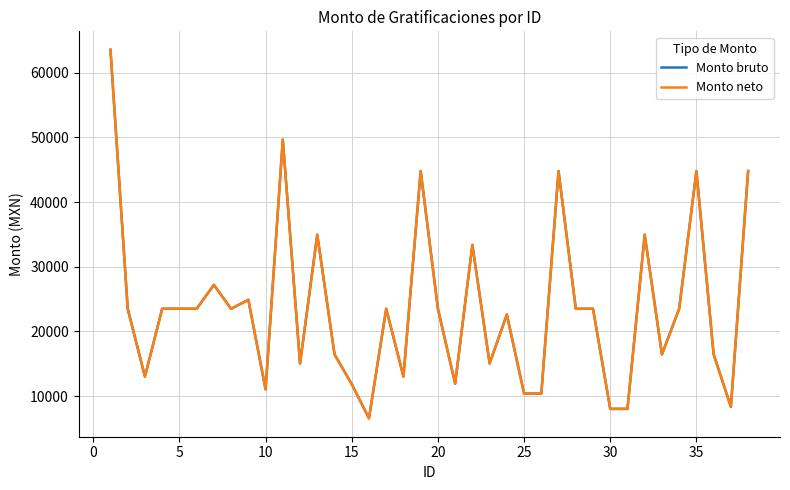

True or false: Monto bruto and Monto neto intersect in this chart.

False